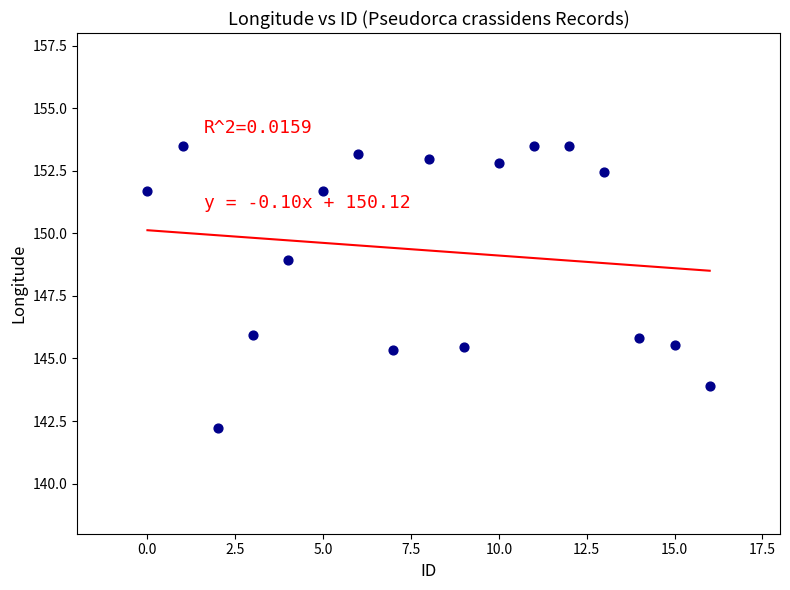

What is the range of Y values (max minus min)?

11.3